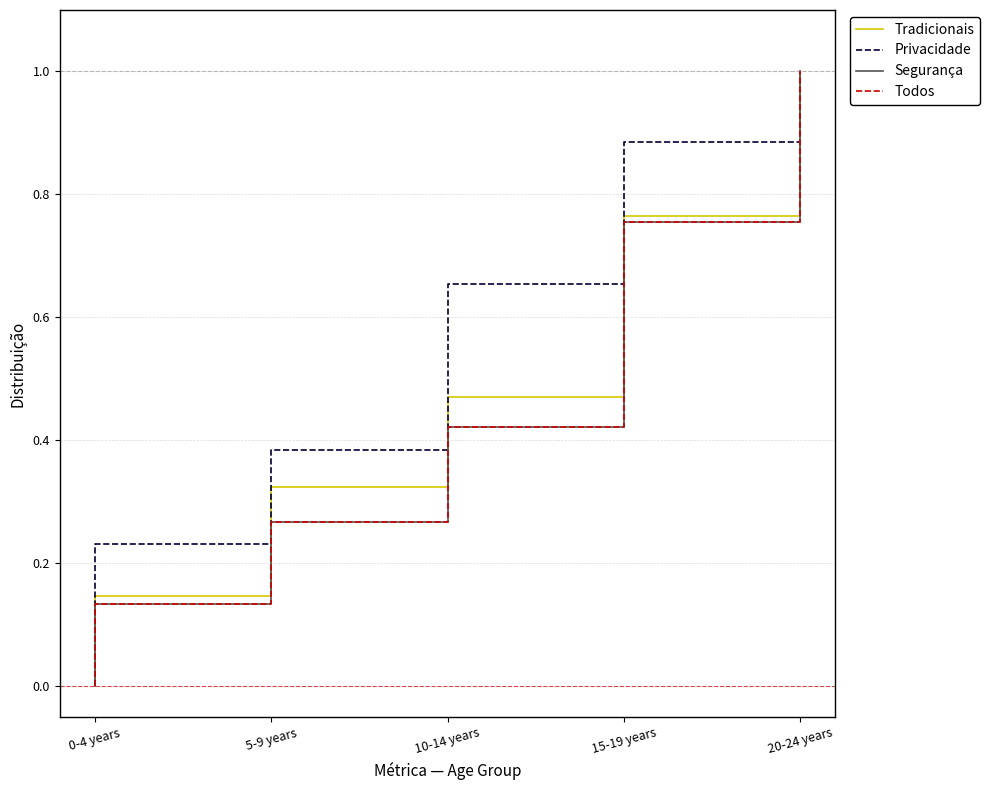

What are all the series names shown in the legend?

Tradicionais, Privacidade, Segurança, Todos